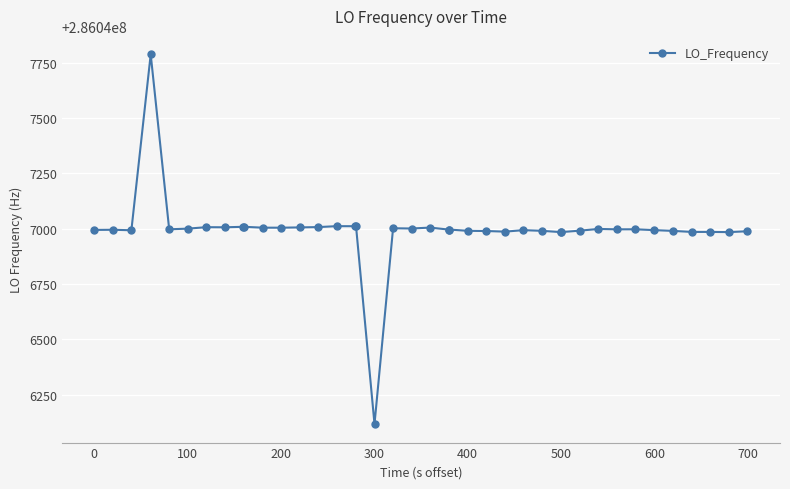

What is the value of the 26th point from the left?

286046987.3